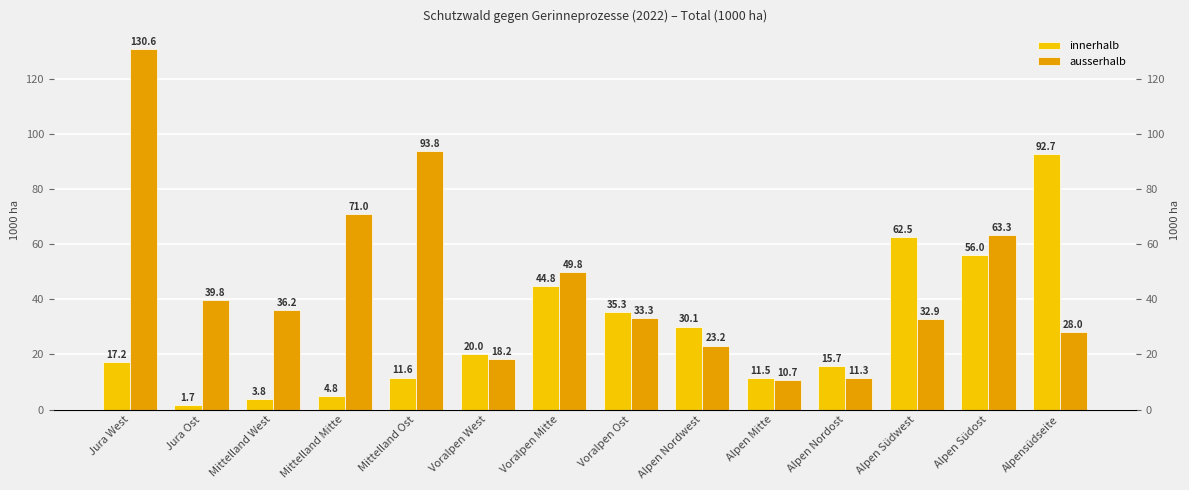

Which category has the lowest value in the ausserhalb series?

Alpen Mitte